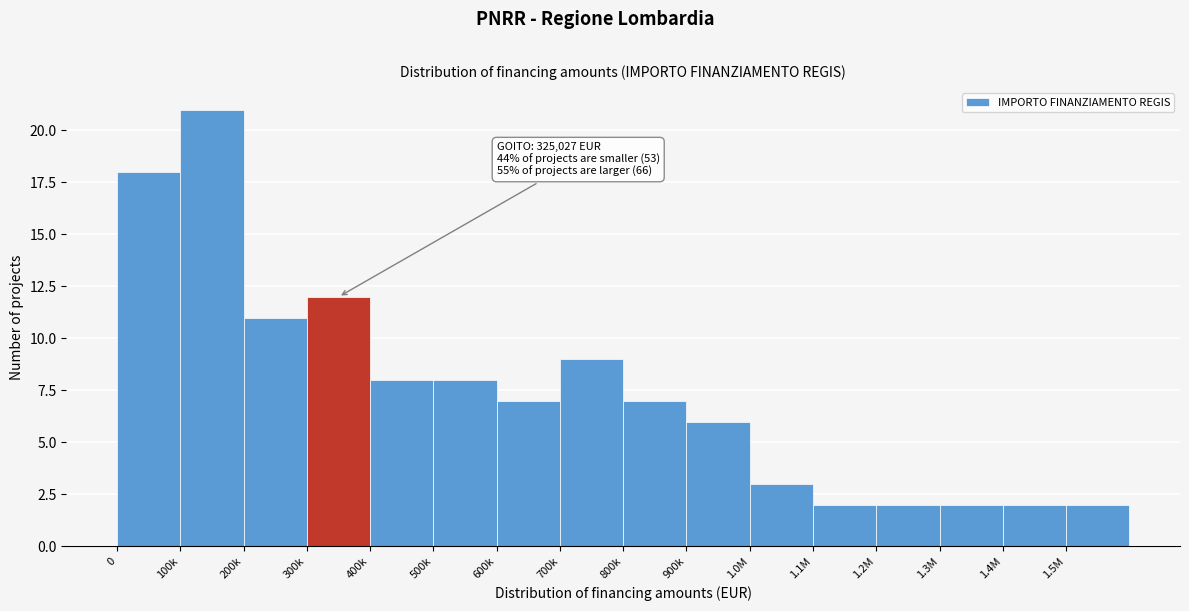

Reading left to right, extract all data points from this chart.

0=18	100k=21	200k=11	300k=12	400k=8	500k=8	600k=7	700k=9	800k=7	900k=6	1.0M=3	1.1M=2	1.2M=2	1.3M=2	1.4M=2	1.5M=2